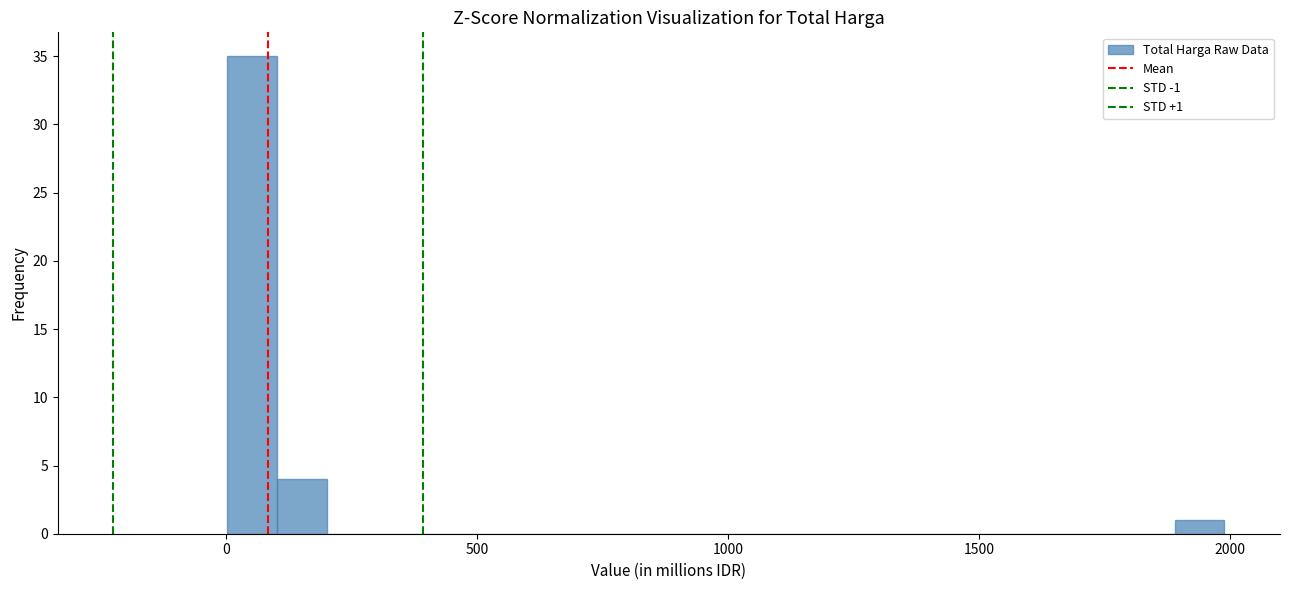

Read against the x-axis, roughly where is the centre of the tallest bar?

50